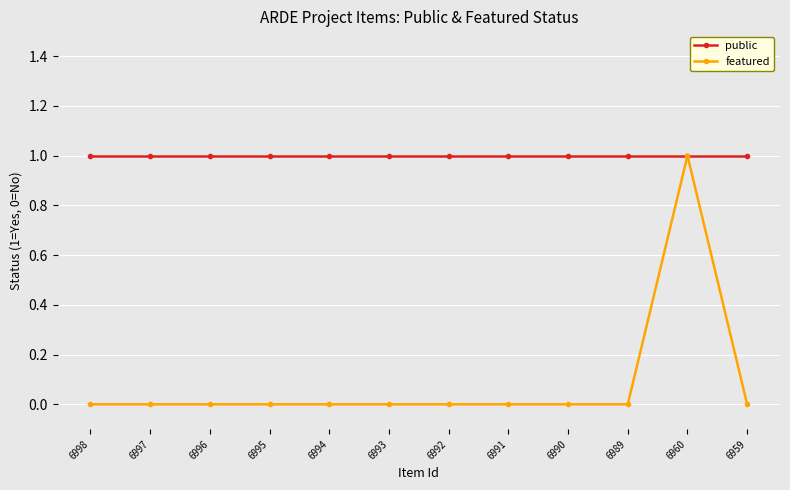

Reading left to right, list all the values displayed in this chart.

public: 1	1	1	1	1	1	1	1	1	1	1	1
featured: 0	0	0	0	0	0	0	0	0	0	1	0